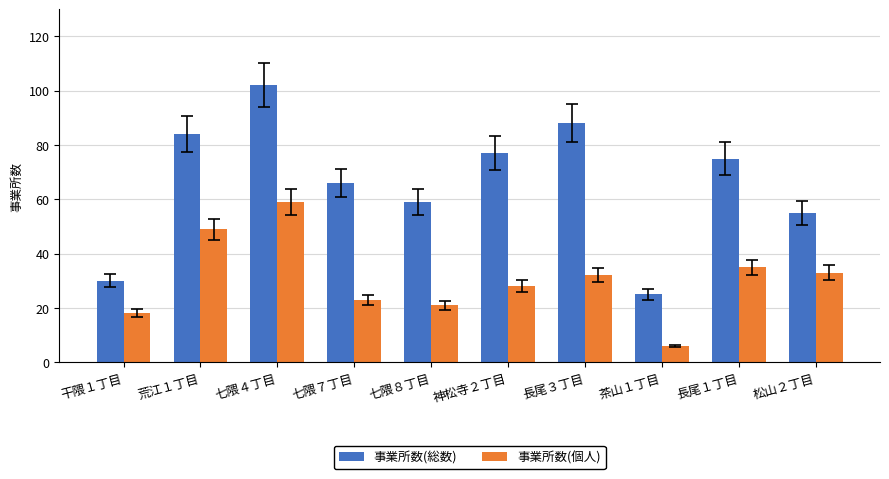

Rank the series by their average value, from lowest to highest.

事業所数(個人), 事業所数(総数)